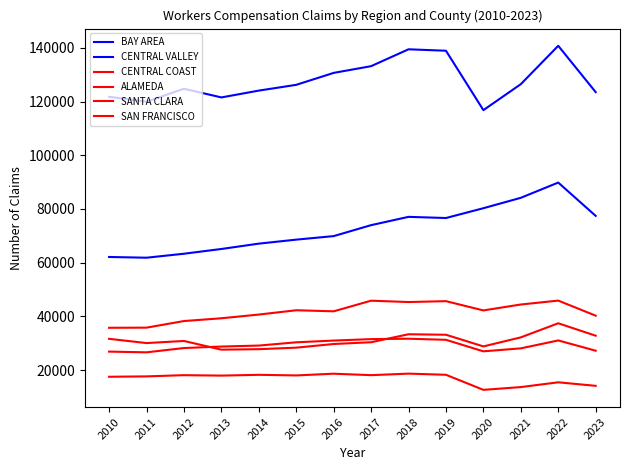

What is the difference between the BAY AREA values at 2014 and 2012?

687